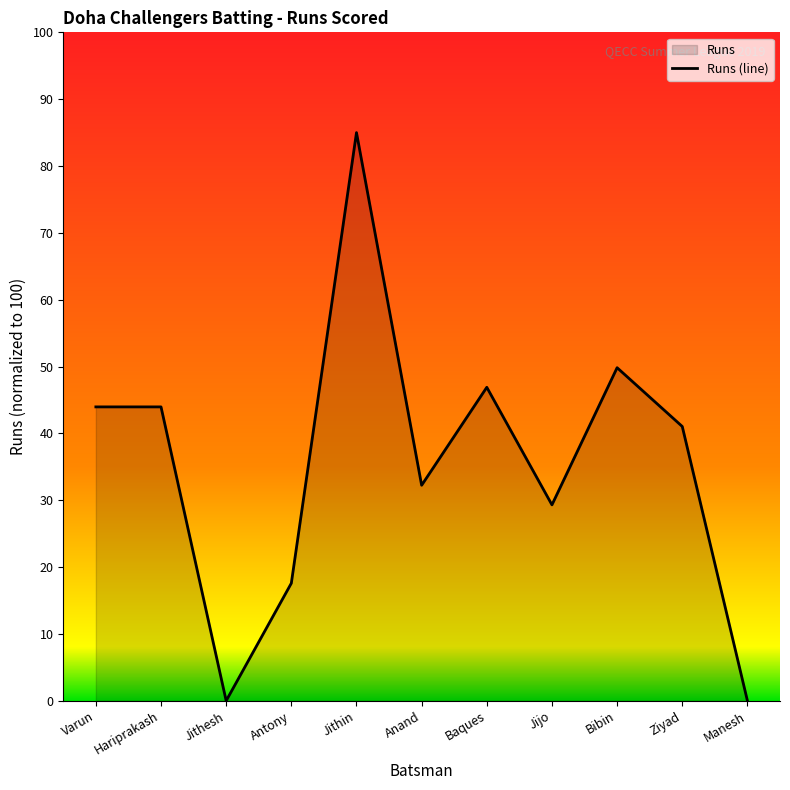

Rank the categories by value from highest to lowest.

Jithin, Bibin, Baques, Varun, Hariprakash, Ziyad, Anand, Jijo, Antony, Jithesh, Manesh